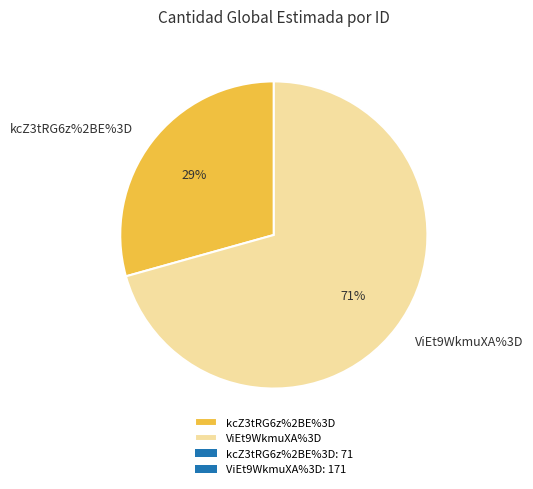

How many segments does this pie chart have?

2